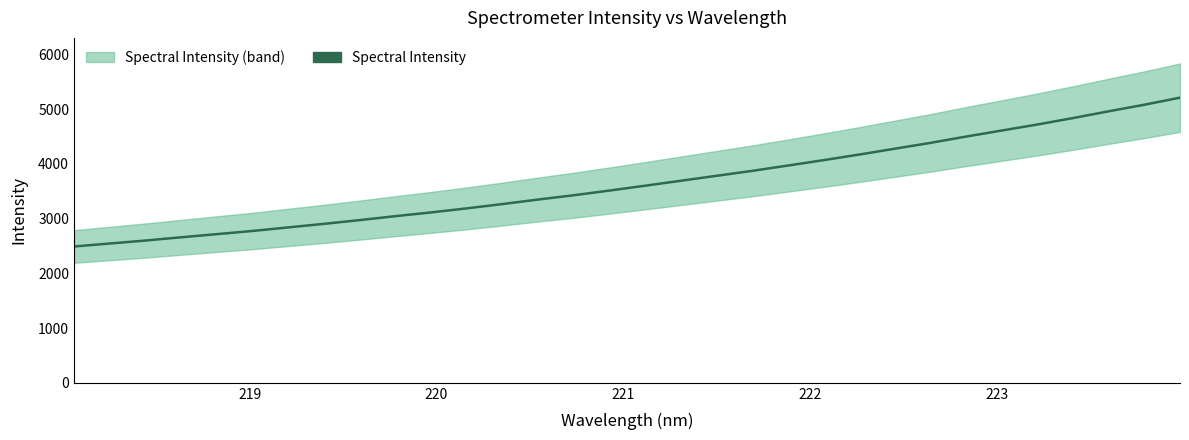

True or false: the data shows 5447.6 at 16.

False